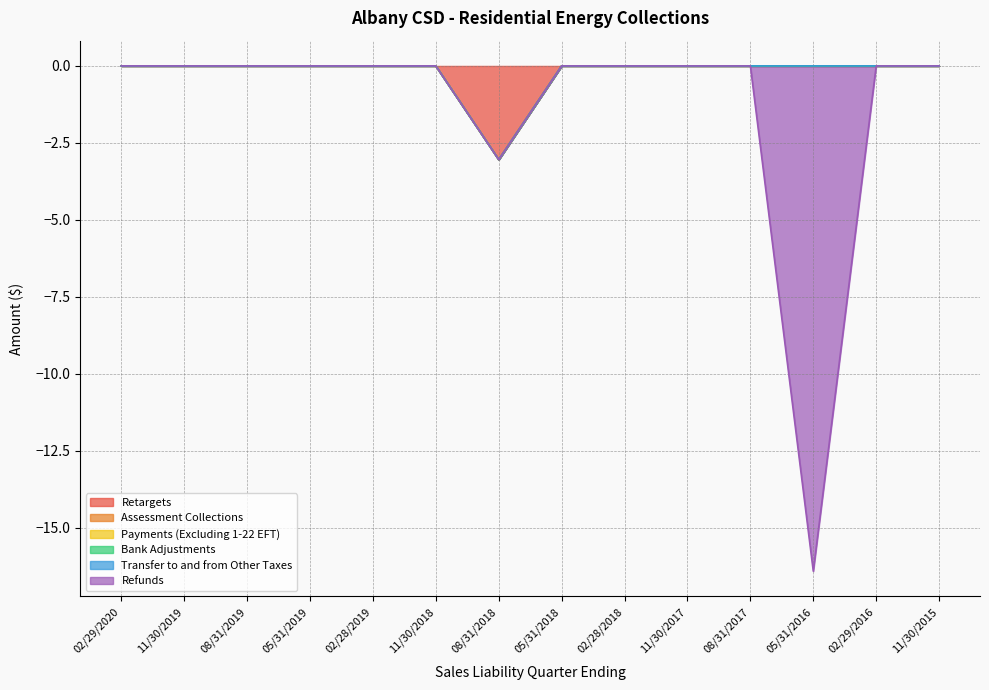

True or false: Retargets and Transfer to and from Other Taxes intersect in this chart.

False